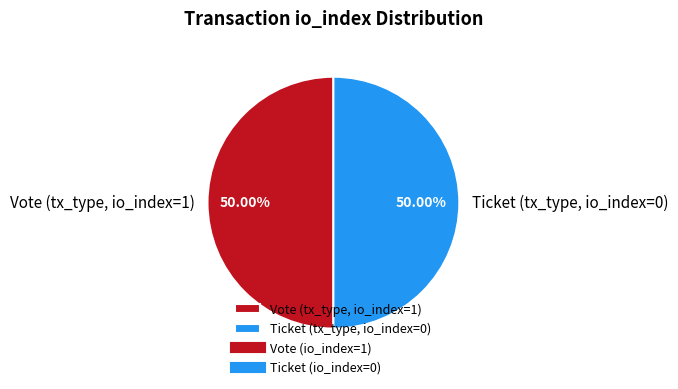

To the nearest percent, what is the difference between the largest and smallest slice percentages?

0%